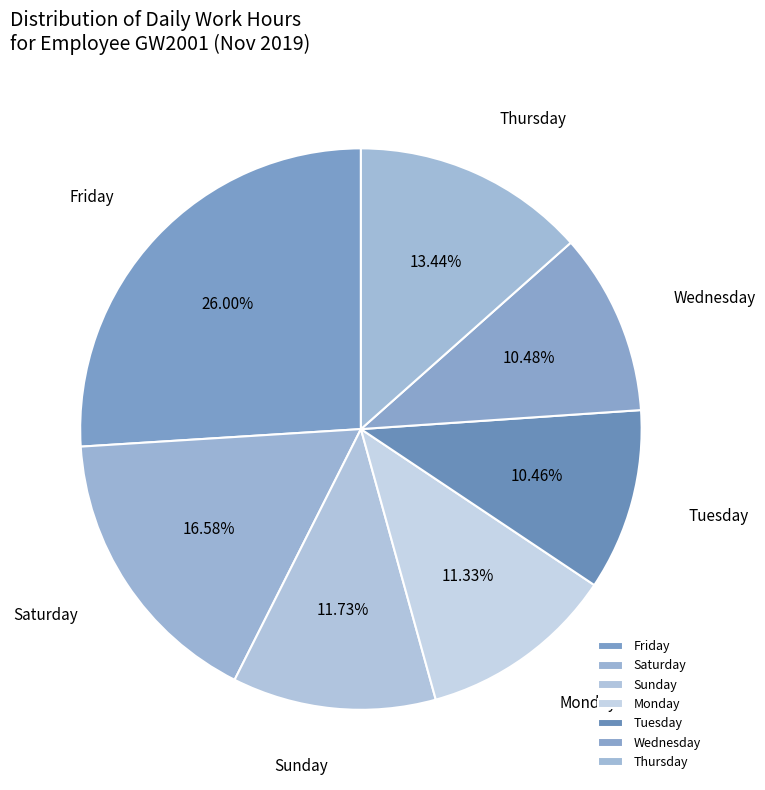

Approximately how many times larger is the value at Friday compared to Wednesday?

2.5